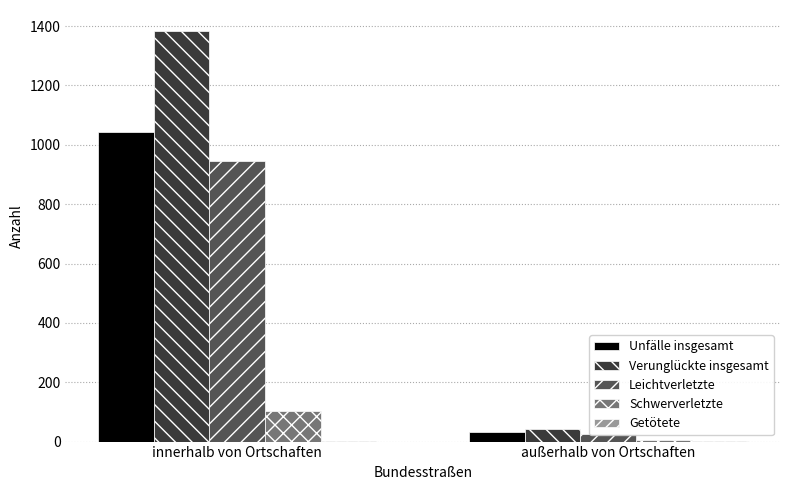

What is the approximate value of Getötete at außerhalb von Ortschaften?

1